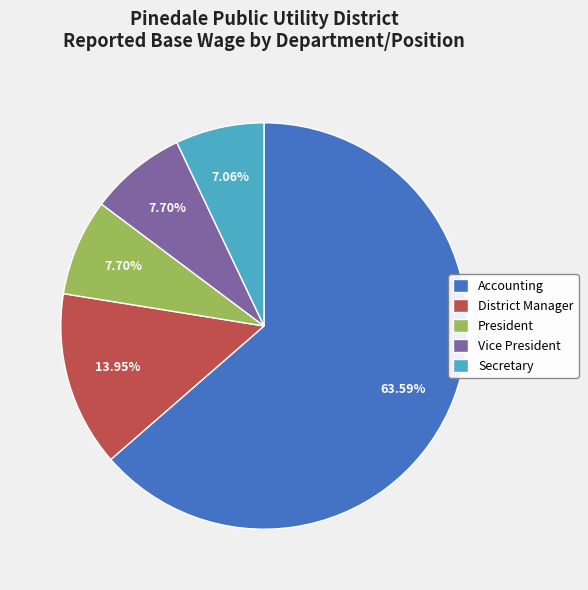

Which slice is the largest?

Accounting